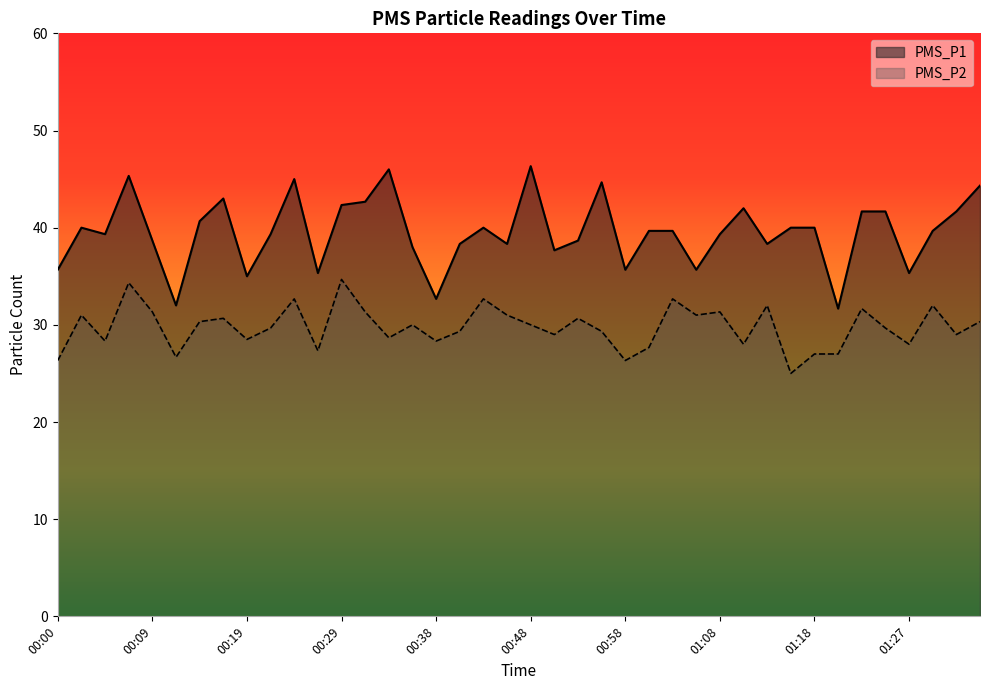

Which series changed the most between 00:36 and 01:35?

PMS_P1